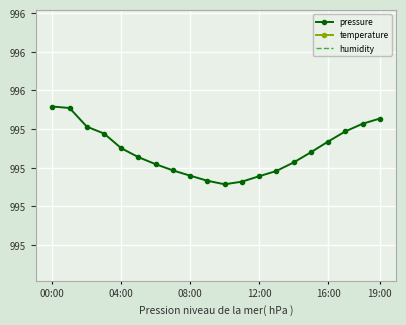

Count the number of categories in the chart.

20